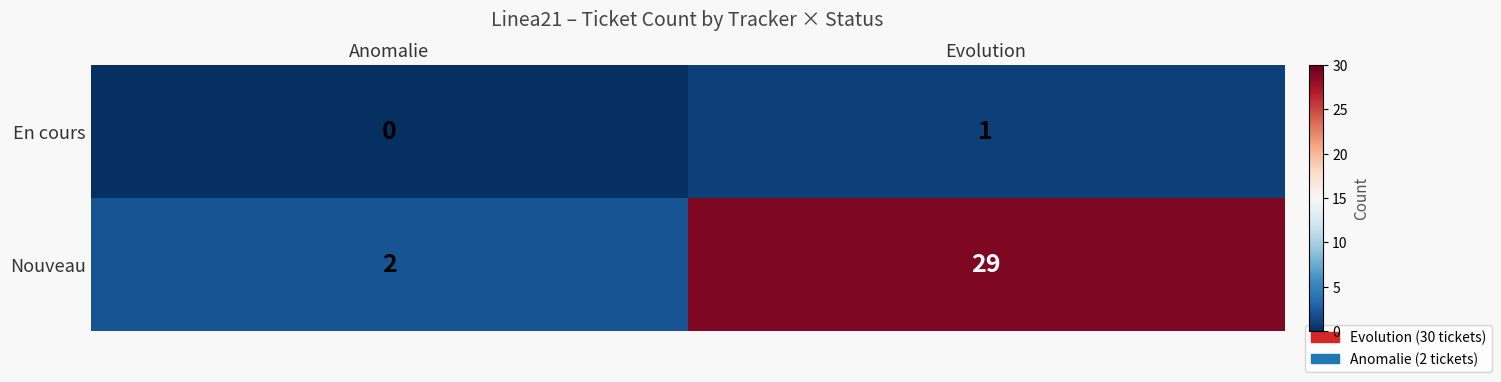

Which series has the widest spread of values?

Nouveau